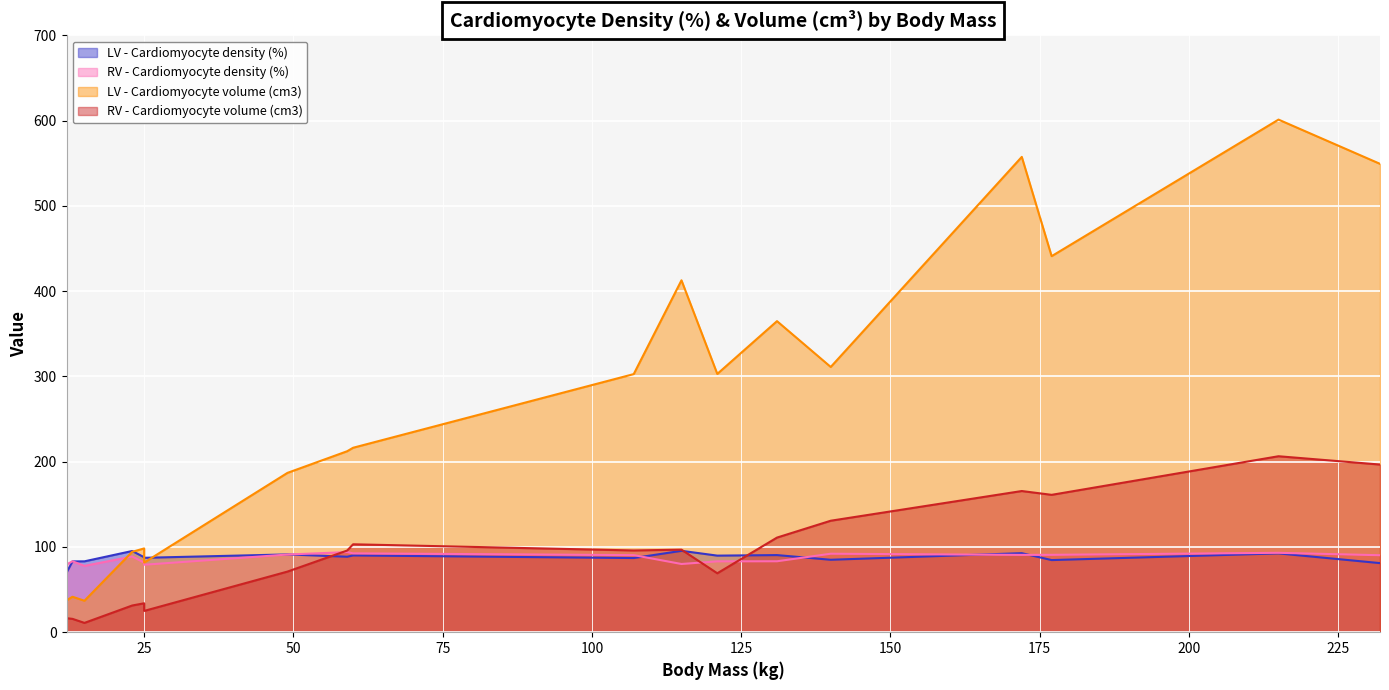

In LV - Cardiomyocyte density (%), how many points are lower than both neighbors (excluding endpoints)?

6